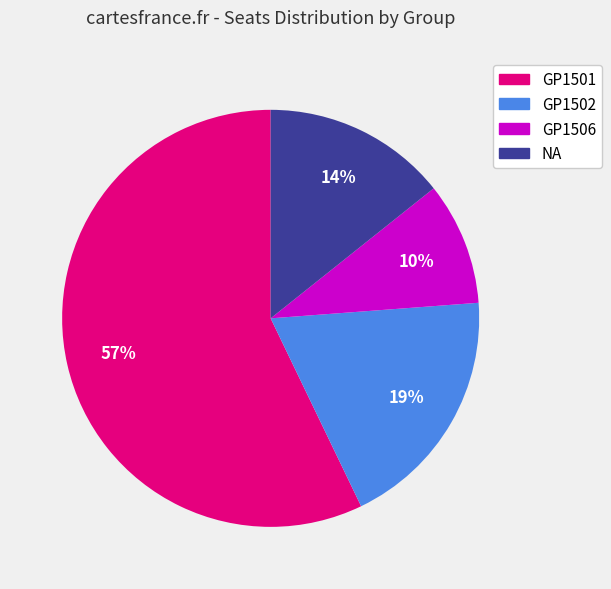

How many segments does this pie chart have?

4